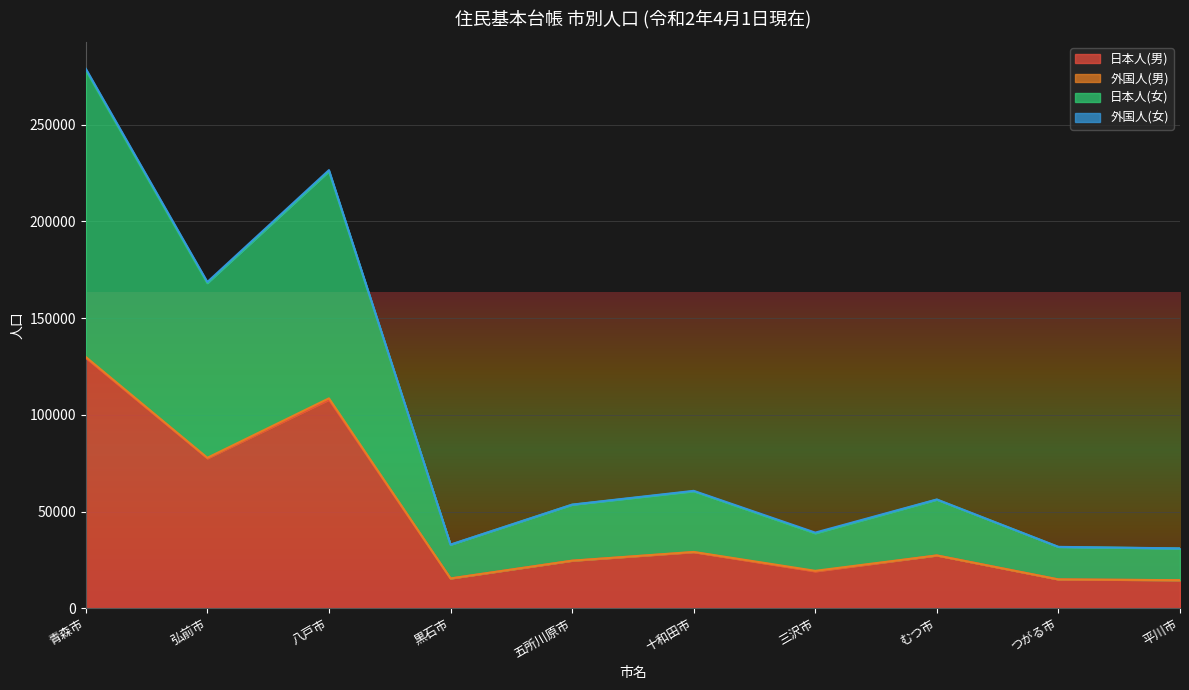

At which label is 日本人(男) closest to 71974?

弘前市